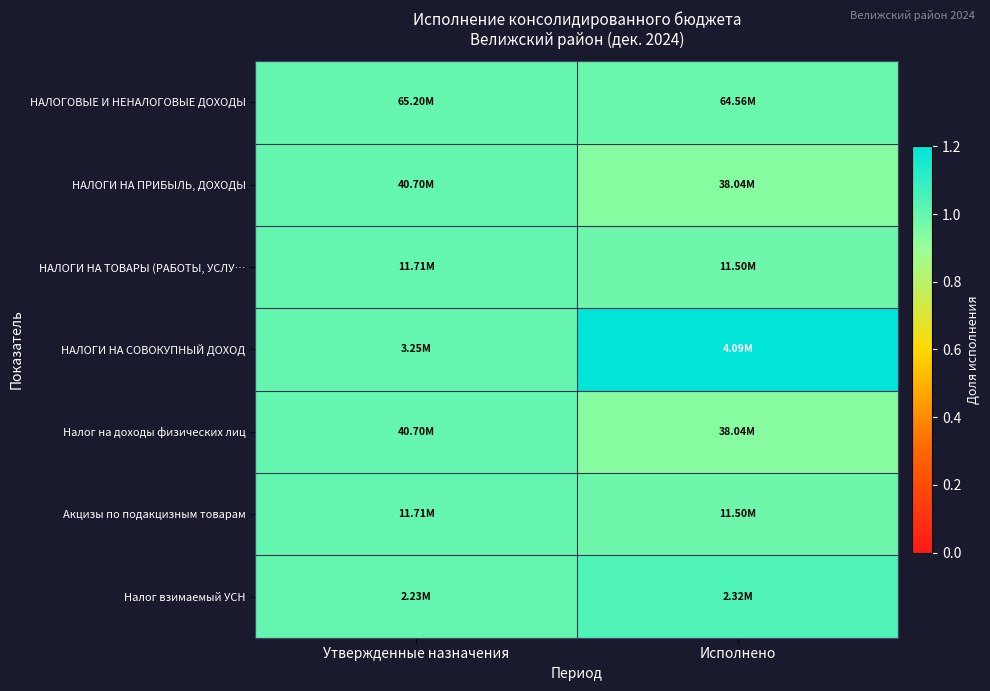

At how many categories does at least one series exceed 1?

1